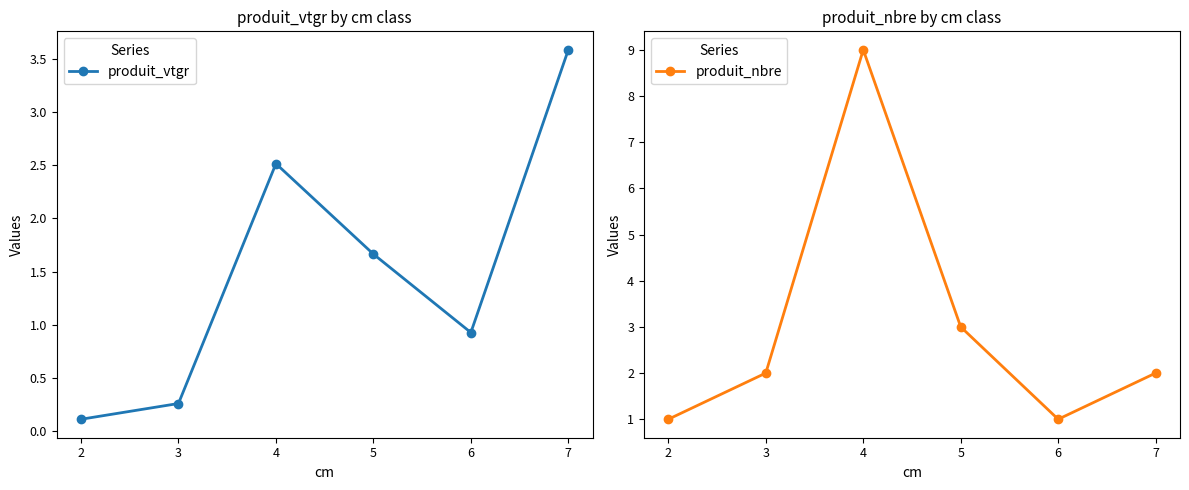

At which label is produit_nbre closest to 5?

5